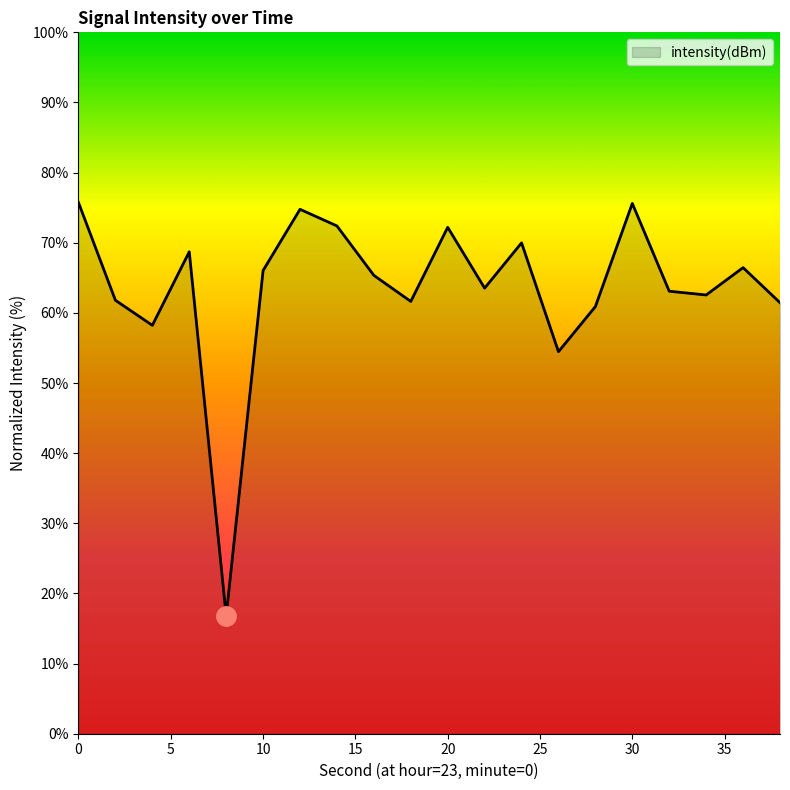

What is the difference between the maximum and minimum values?

58.9